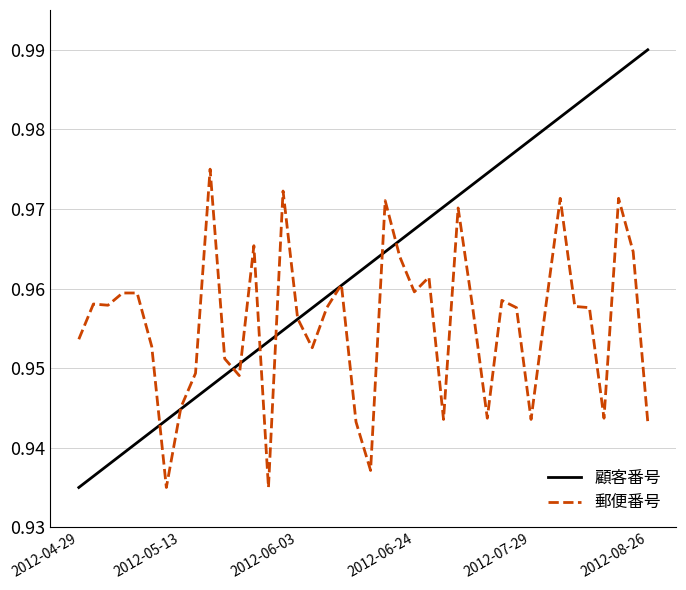

Which series ends up on top after the final intersection of 郵便番号 and 顧客番号?

顧客番号